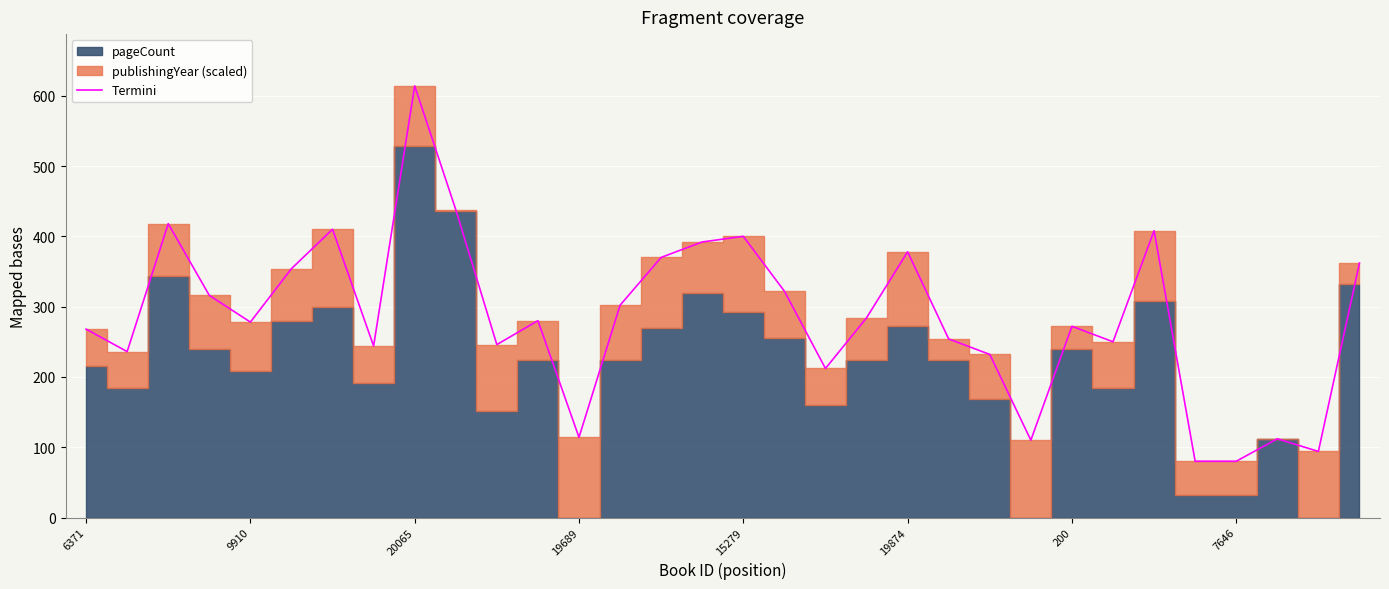

What is the difference between the maximum and minimum values?

534